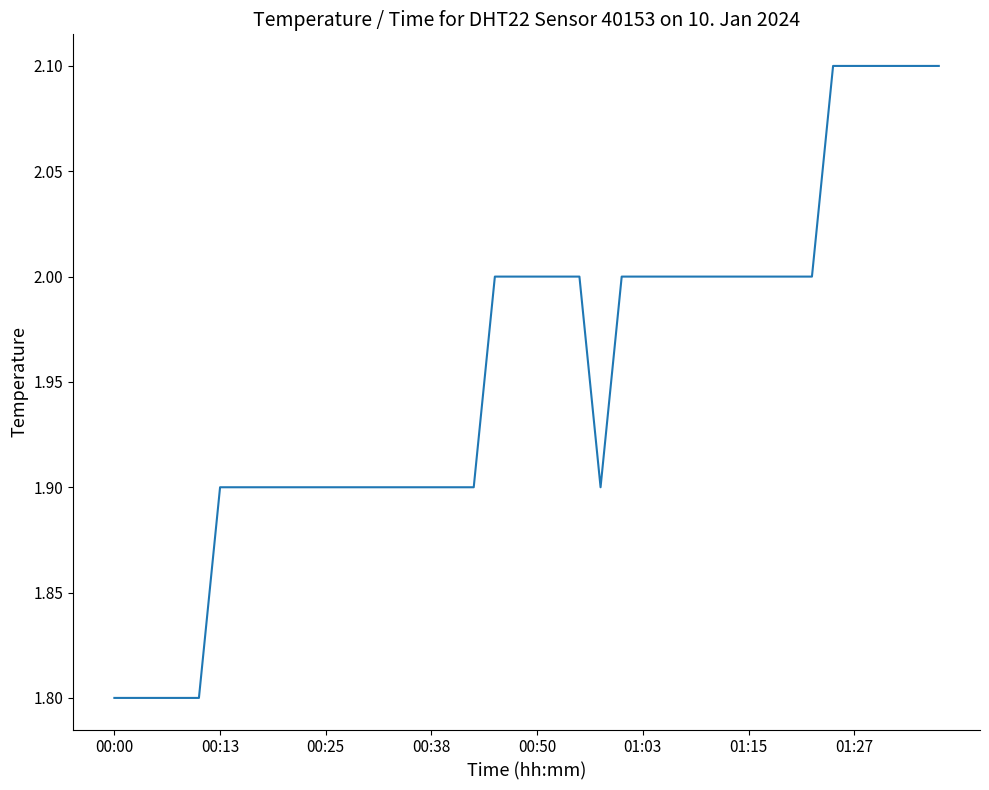

What is the maximum value shown in the chart?

2.1